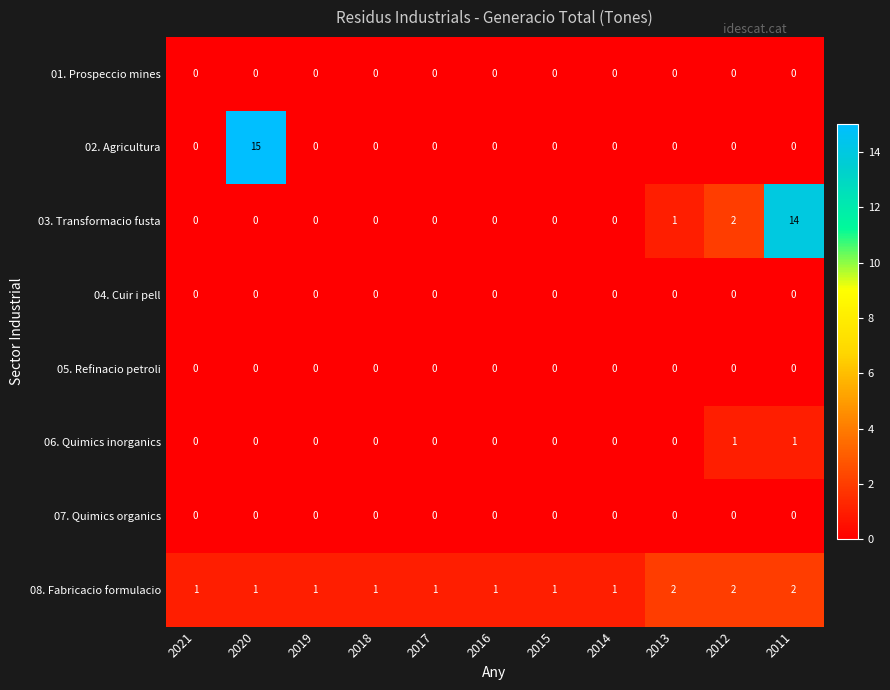

Which series has the largest total across all categories?

03. Transformacio fusta